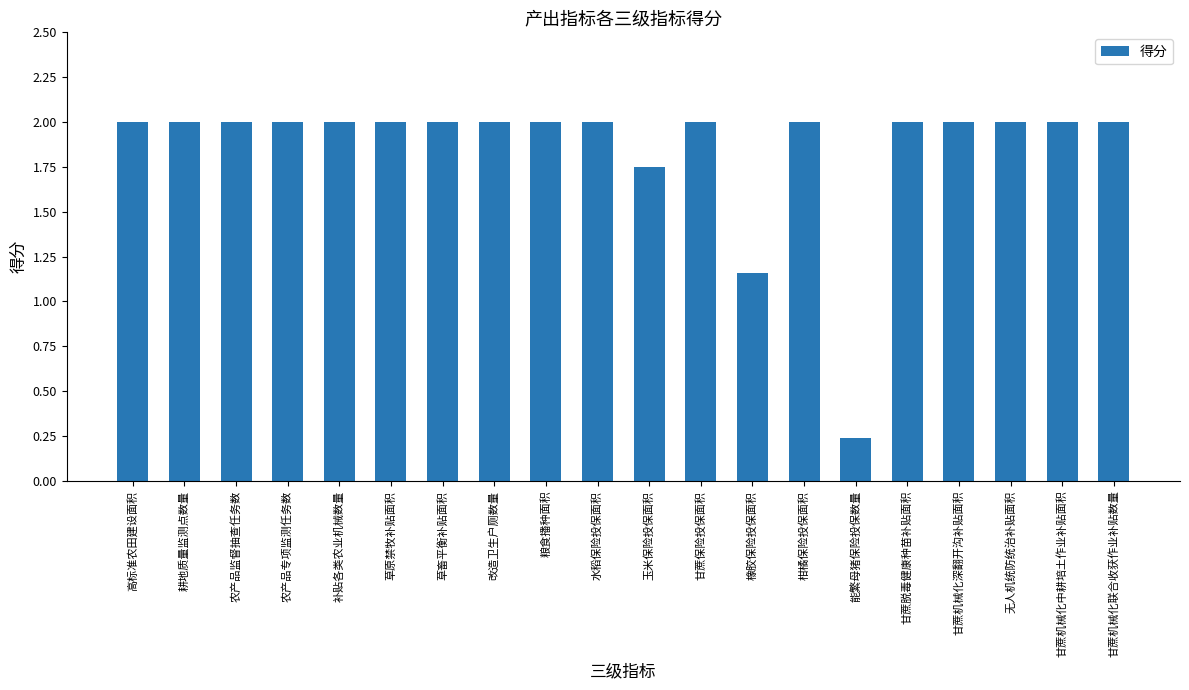

What is the label of the 6th bar from the right?

能繁母猪保险投保数量